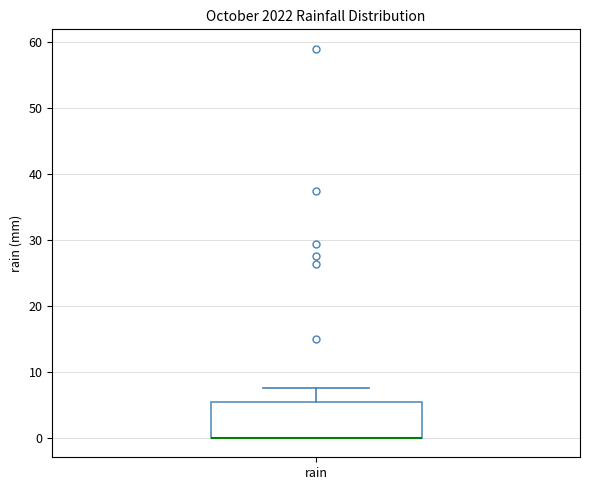

Where is the lower edge of the box for rain on the y-axis? The values are not printed on the chart, so give them approximately, as read against the axis.

0